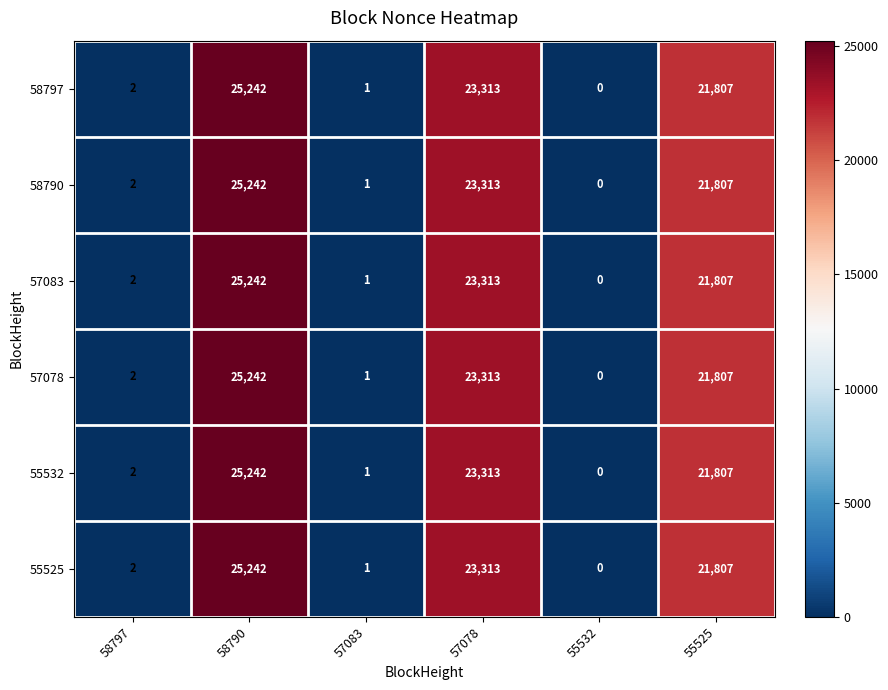

At which label does 57078 reach its minimum?

55532